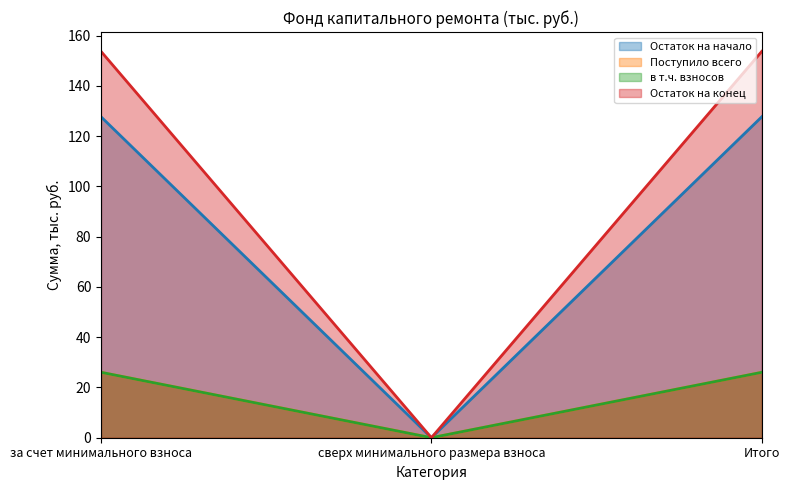

What is the sum of all в т.ч. взносов values?

52.1